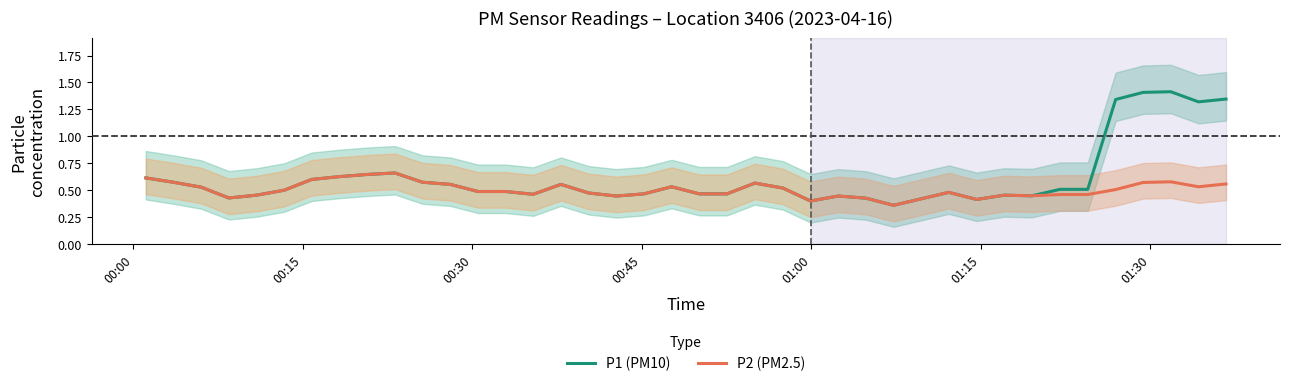

Rank the series by their average value, from highest to lowest.

P1 (PM10), P2 (PM2.5)